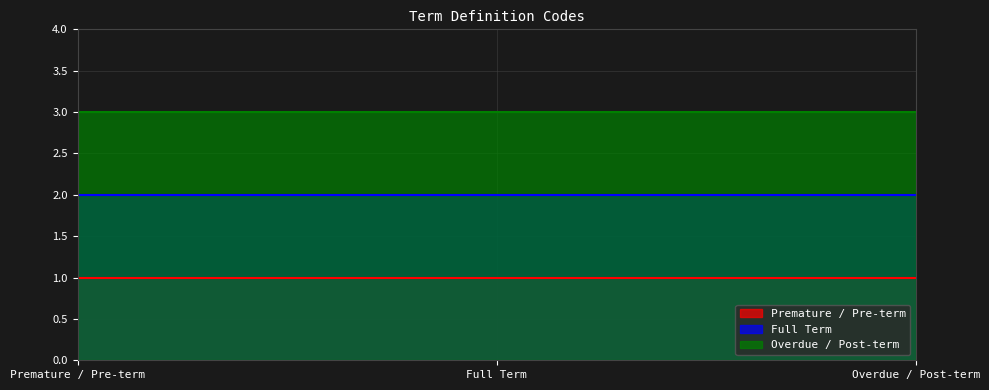

Reading left to right, what are all the values shown in this chart?

Premature / Pre-term: Premature / Pre-term=1	Full Term=1	Overdue / Post-term=1
Full Term: Premature / Pre-term=2	Full Term=2	Overdue / Post-term=2
Overdue / Post-term: Premature / Pre-term=3	Full Term=3	Overdue / Post-term=3